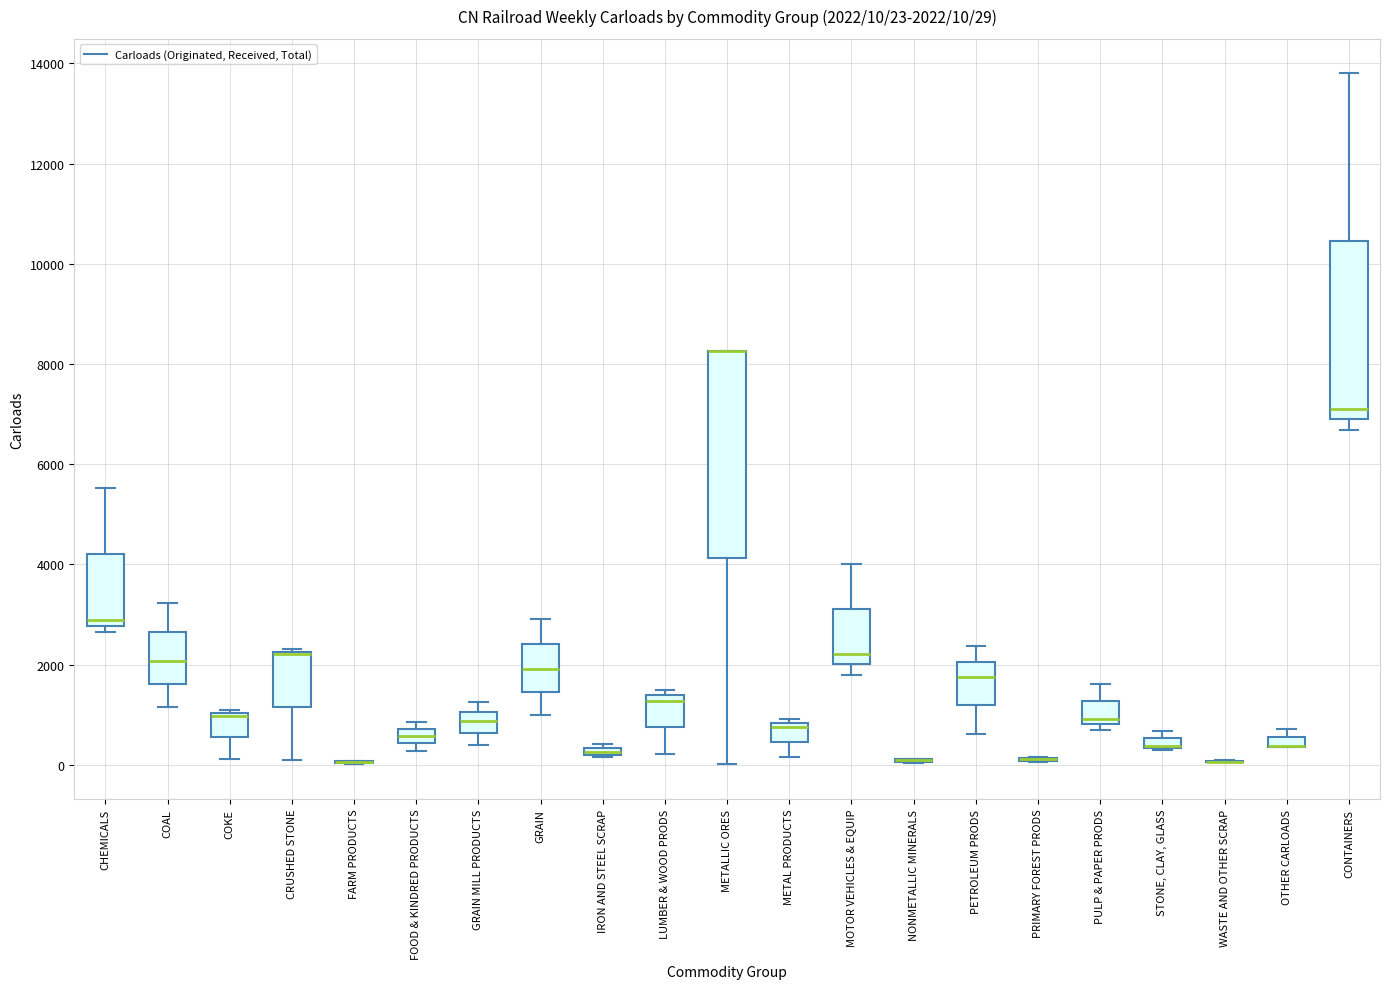

Which box is the tallest, from its lower edge to its upper edge?

METALLIC ORES